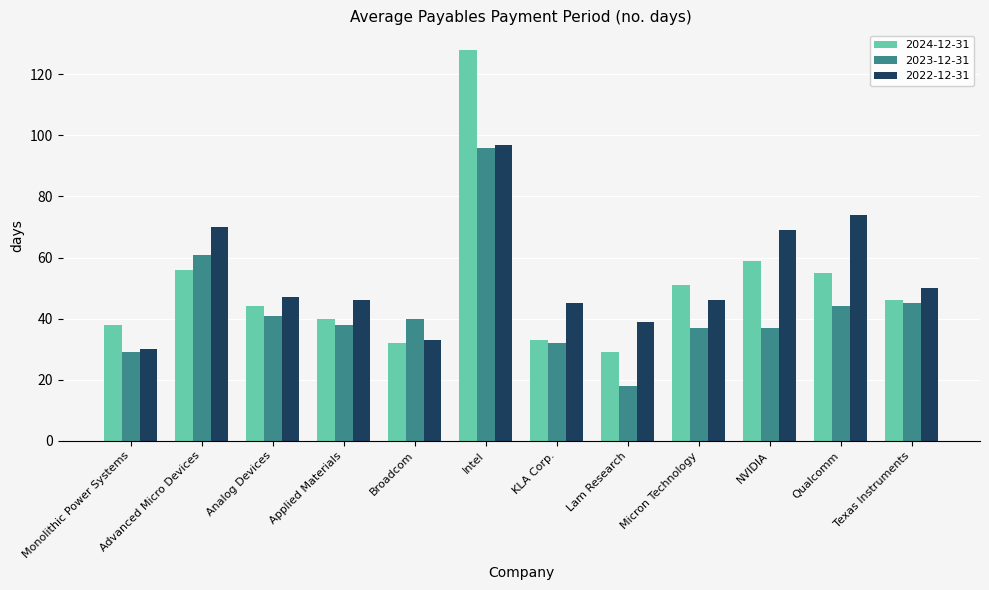

What is the sum of all 2022-12-31 values?

646